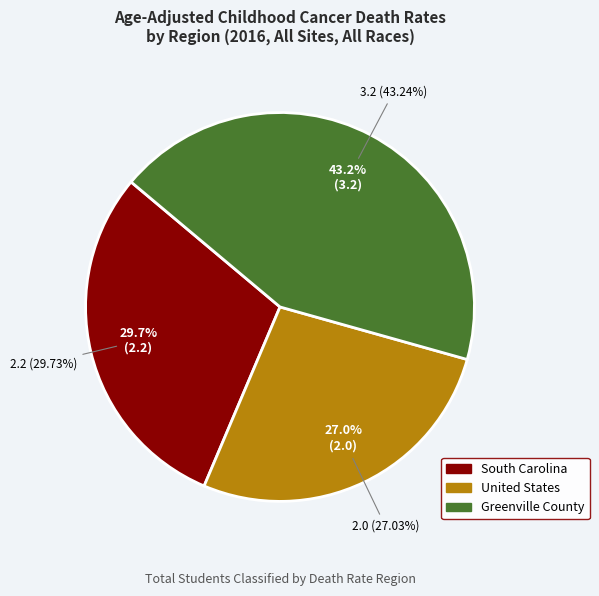

To the nearest percent, what is the difference between the South Carolina and United States slice percentages?

3%